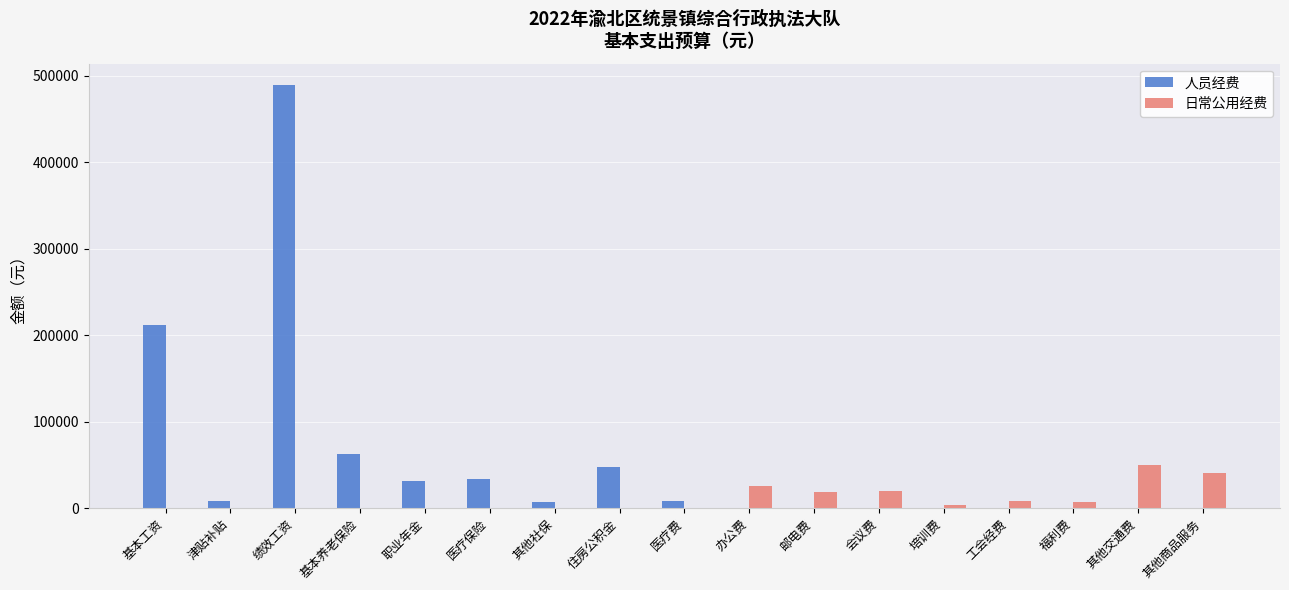

How many groups of bars are there?

17